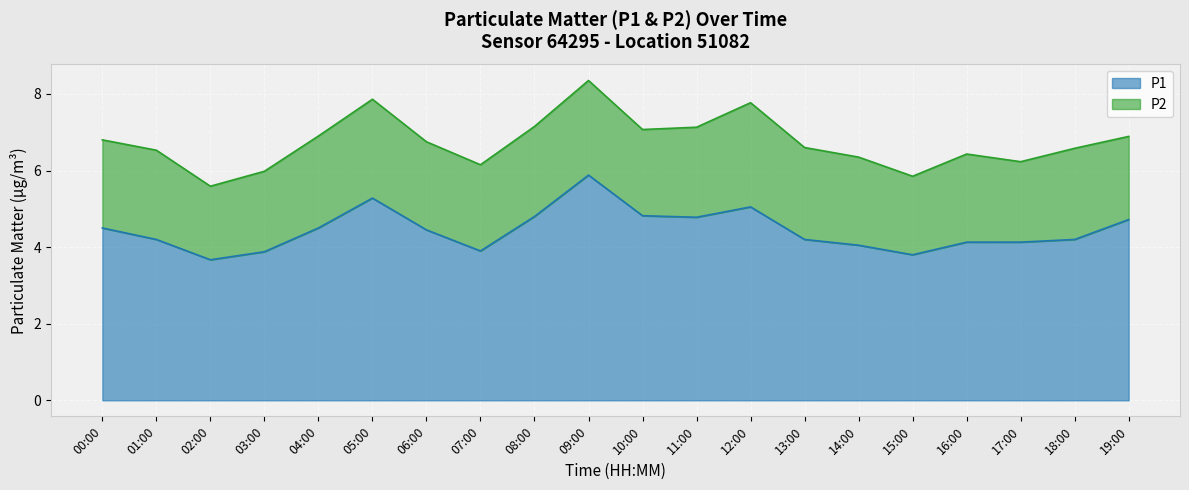

Does the chart display data point markers on the line(s)?

No